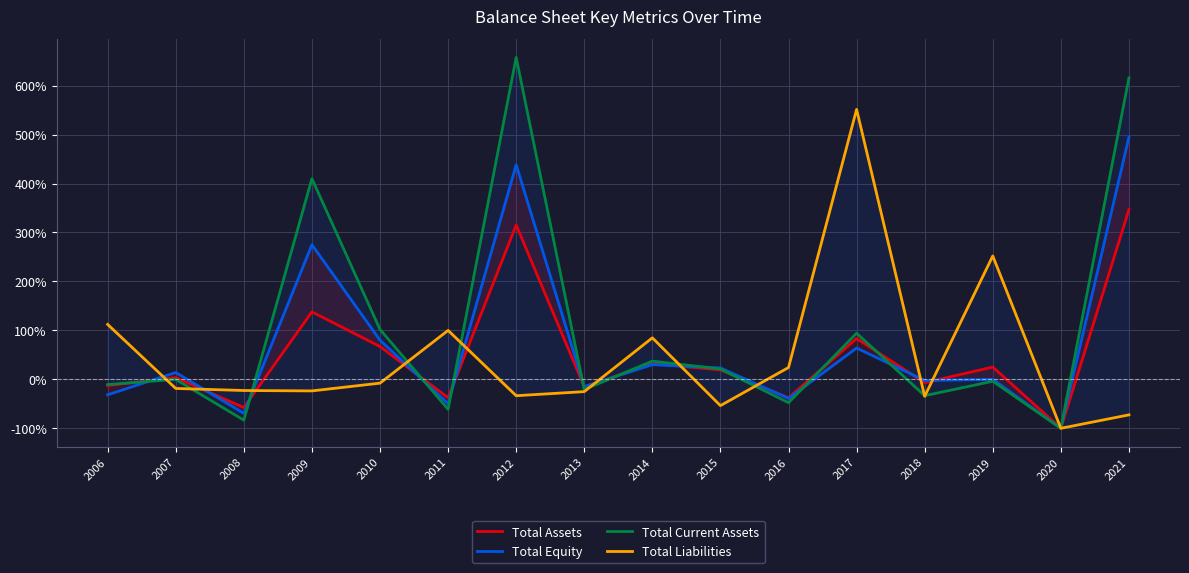

Reading right to left, extract all data points from this chart.

Total Assets: 346.7	-99.9	25.2	-6.8	83.5	-37.6	19.4	32.1	-15.2	315.2	-37.4	67.0	137.8	-57.5	3.6	-12.4
Total Equity: 494.7	-99.9	0.0	-2.2	64.0	-38.9	23.4	30.1	-14.8	438.2	-49.6	80.0	275.0	-69.2	14.0	-31.5
Total Current Assets: 615.7	-99.9	-3.8	-33.3	94.3	-47.6	21.3	37.3	-20.8	657.5	-61.2	102.0	410.0	-83.3	0.0	-10.5
Total Liabilities: -72.5	-99.9	252.1	-34.6	551.4	24.2	-53.6	84.9	-25.0	-33.3	100.0	-7.7	-23.5	-22.7	-18.5	112.2